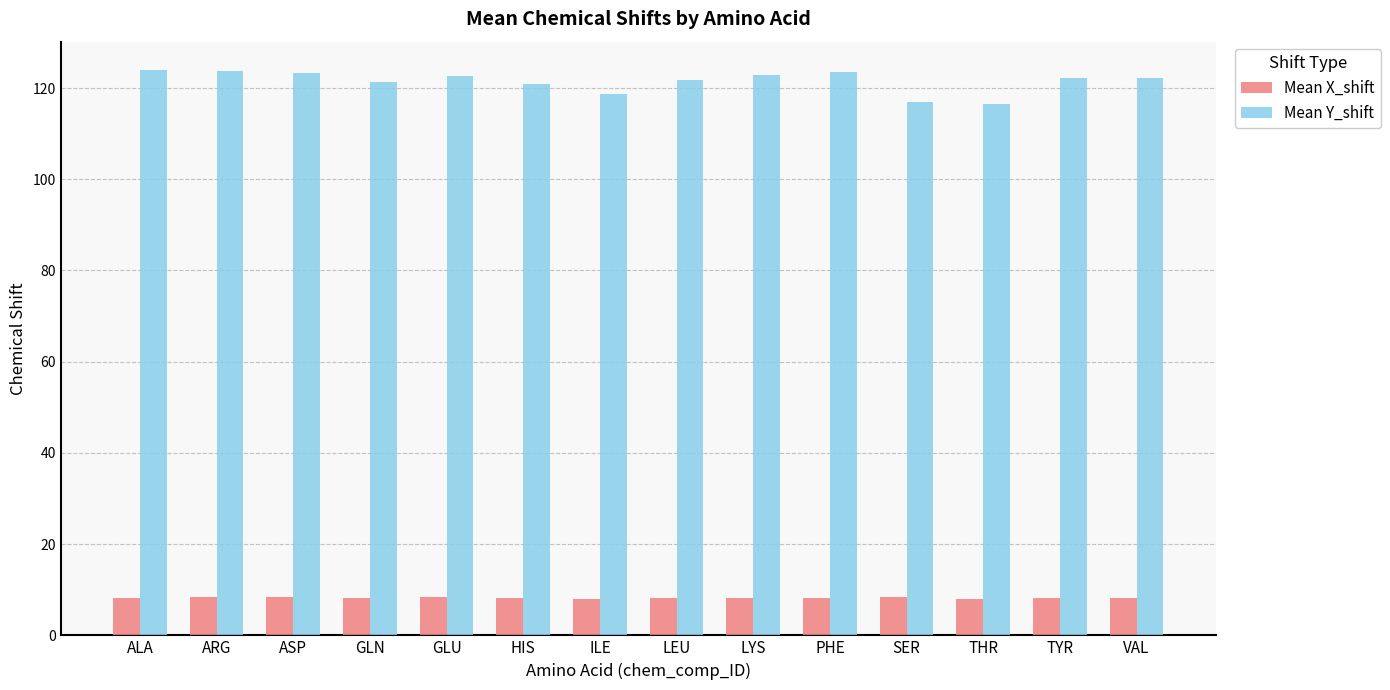

How many data points does each series have?

14